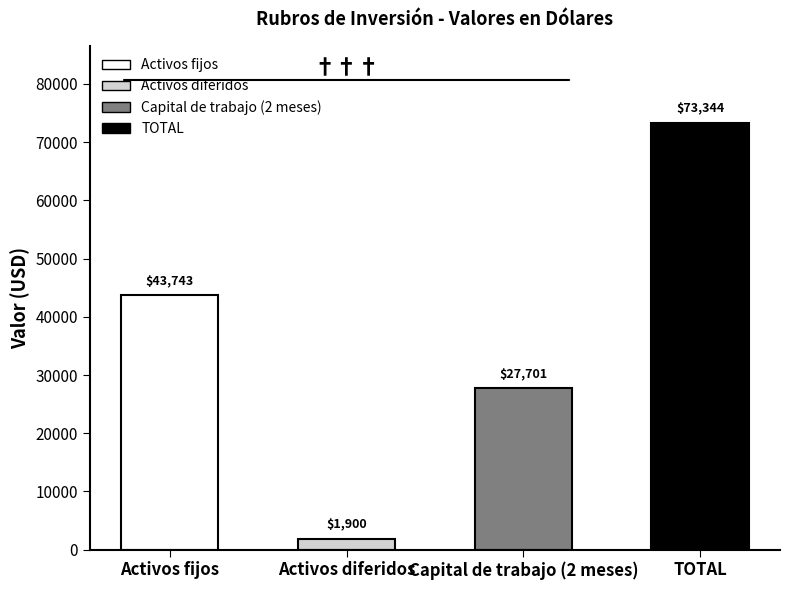

Reading left to right, list all the values displayed in this chart.

Activos fijos=43742.8	Activos diferidos=1900.0	Capital de trabajo (2 meses)=27701.3	TOTAL=73344.0